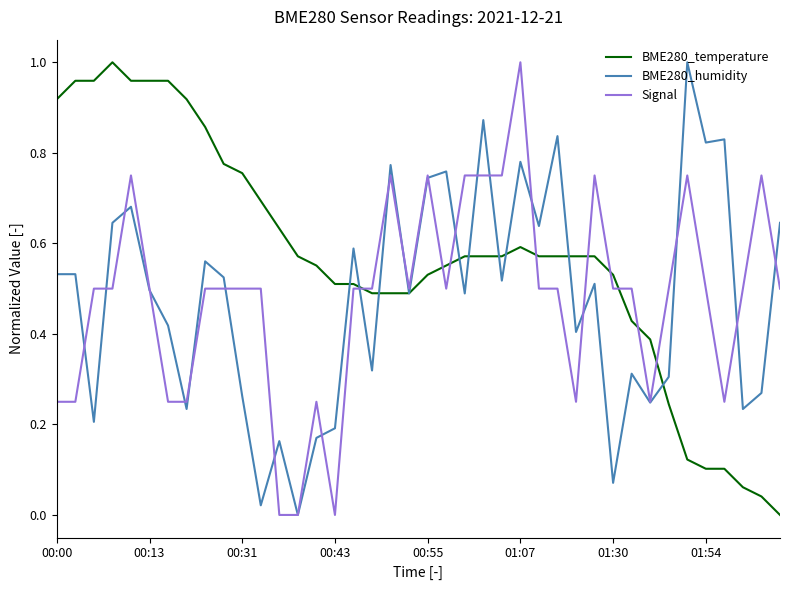

After their last crossing, which series has the higher values: BME280_temperature or Signal?

Signal